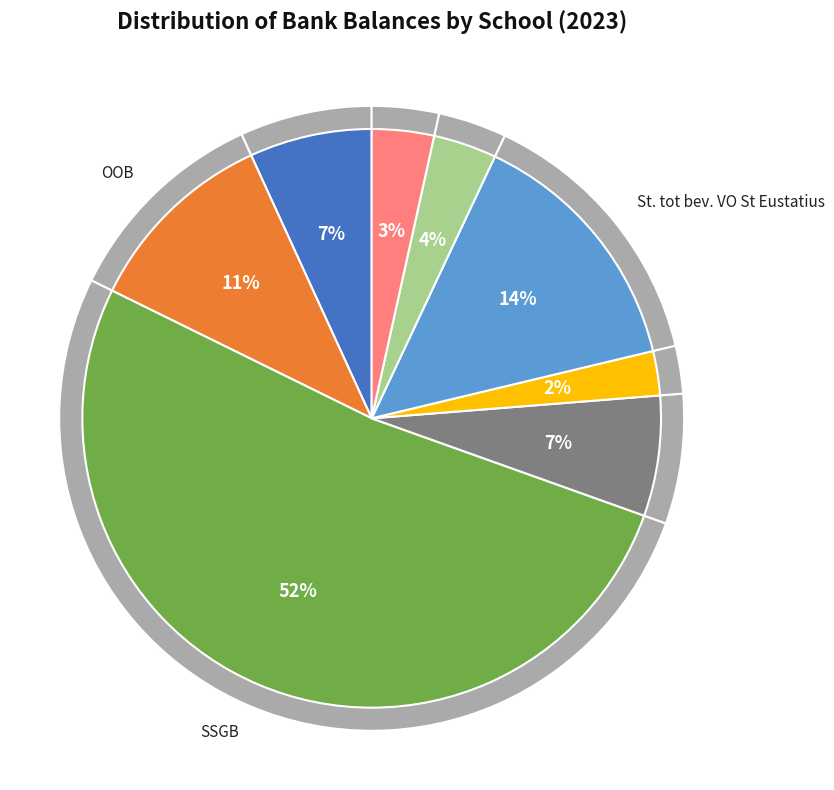

Which slice is the largest?

SSGB